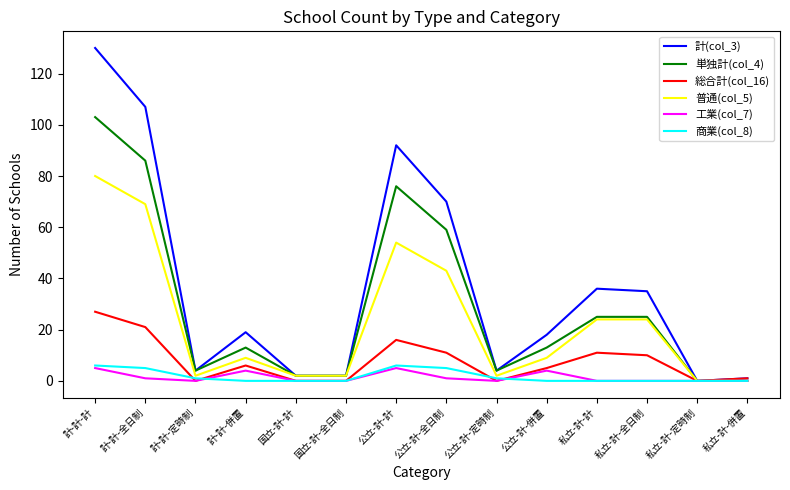

What is the sum of all 商業(col_8) values?

24